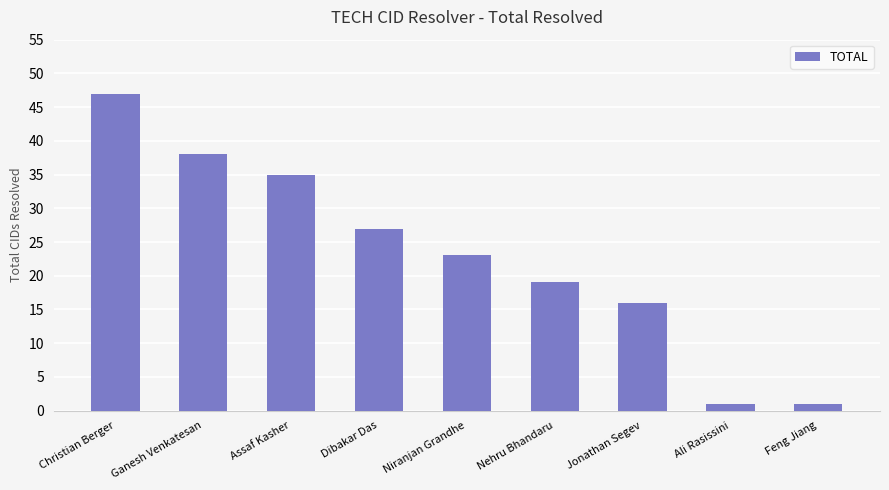

What is the sum of all values?

207